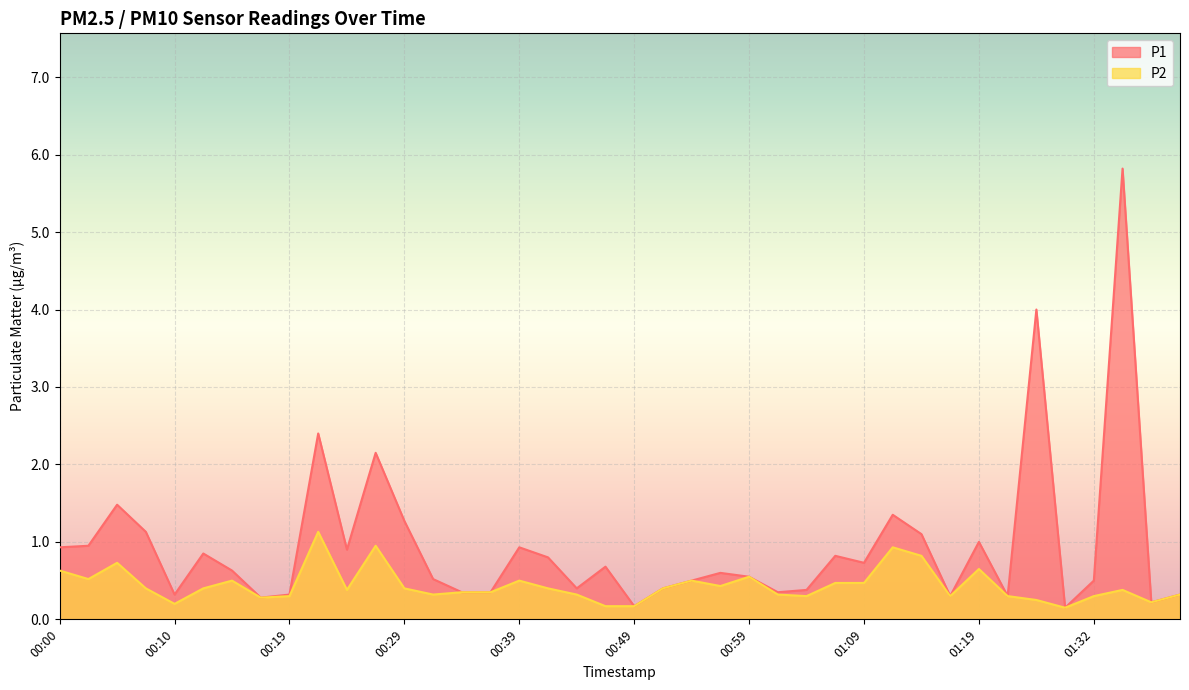

Which series changed the most between 00:51 and 01:09?

P1